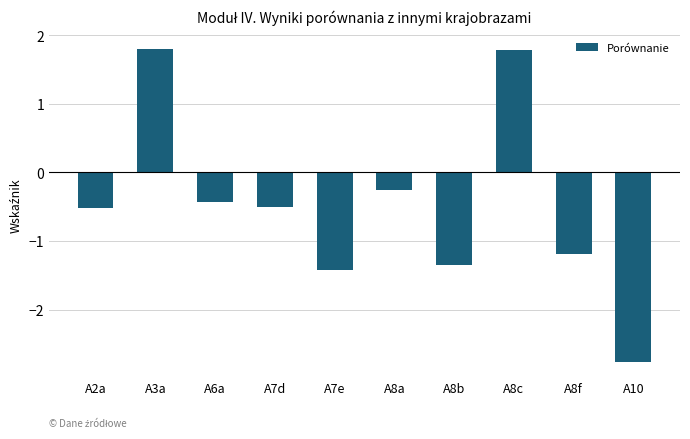

What is the maximum value shown in the chart?

1.8